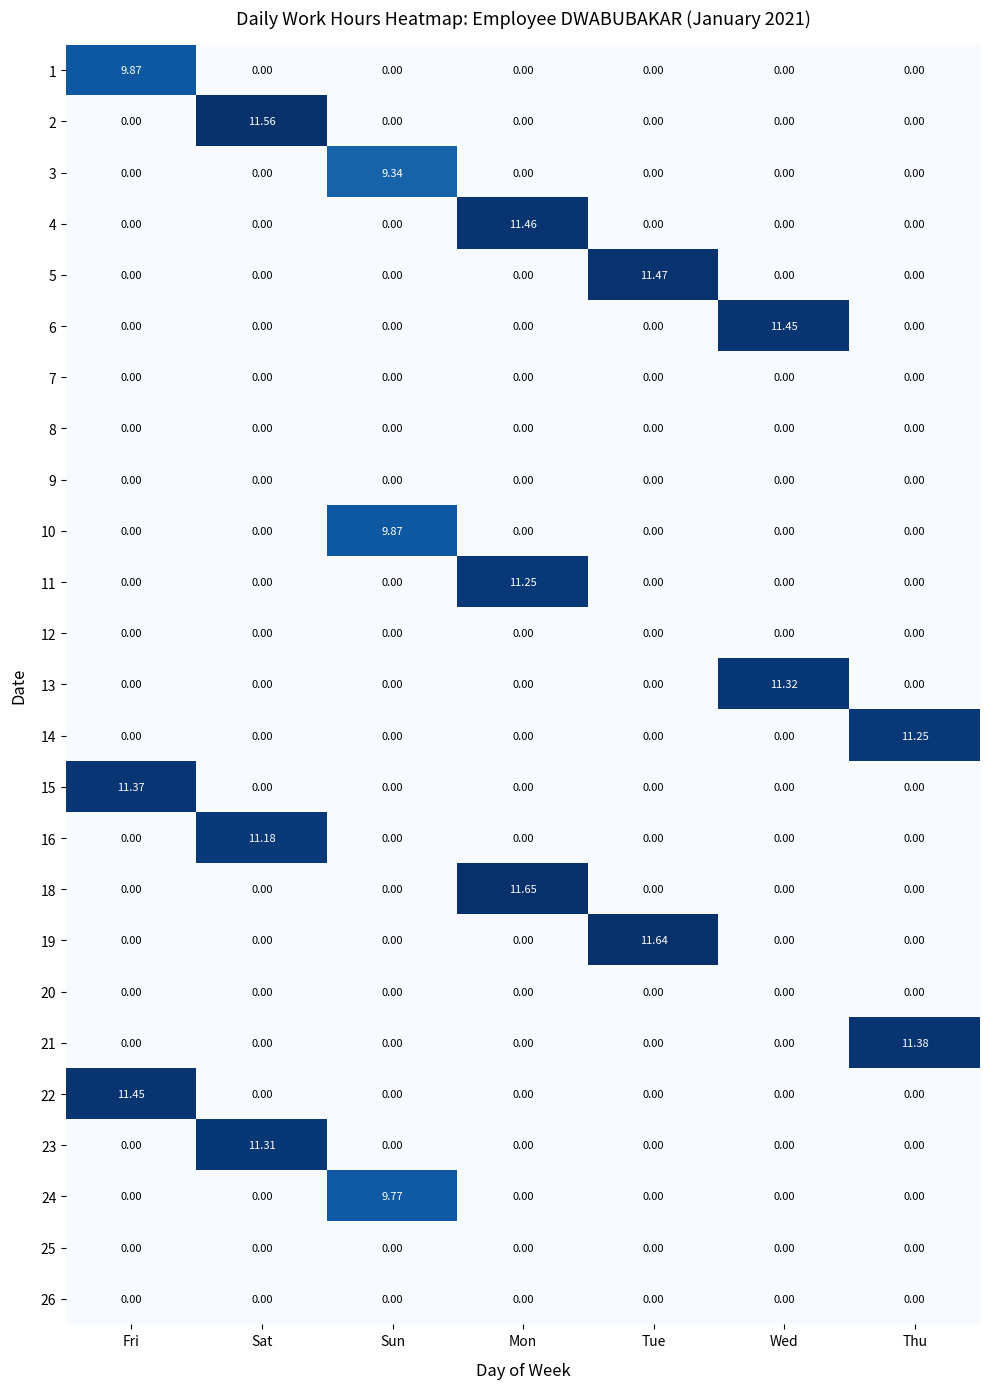

At which category is the sum across all series the highest?

Mon